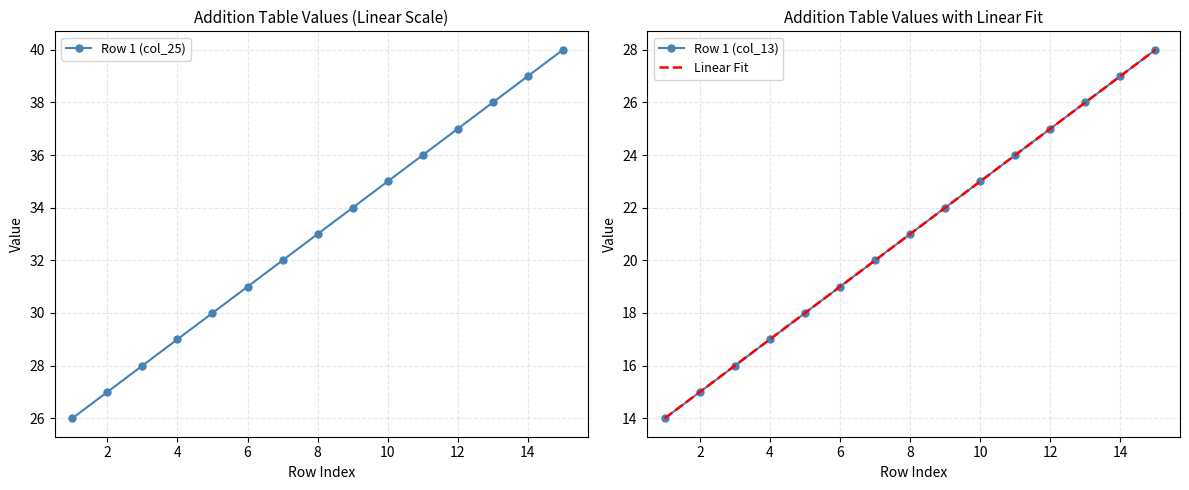

What is the minimum value for Row 1 (col_25)?

26